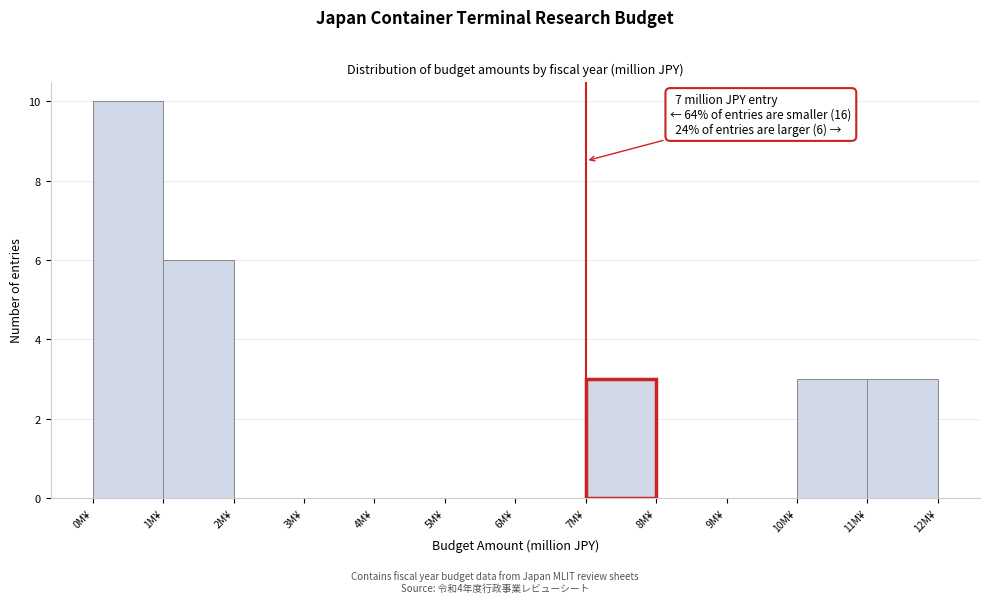

Over which range of the x-axis is the bar tallest?

0 to 1